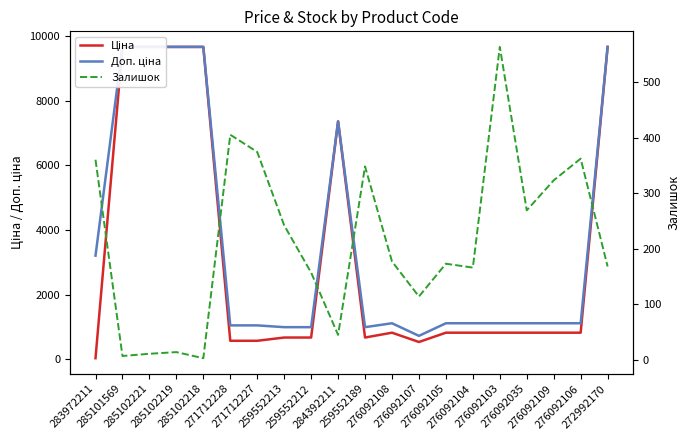

What is the sum of the Залишок values at 276092104 and 276092103?

729.0